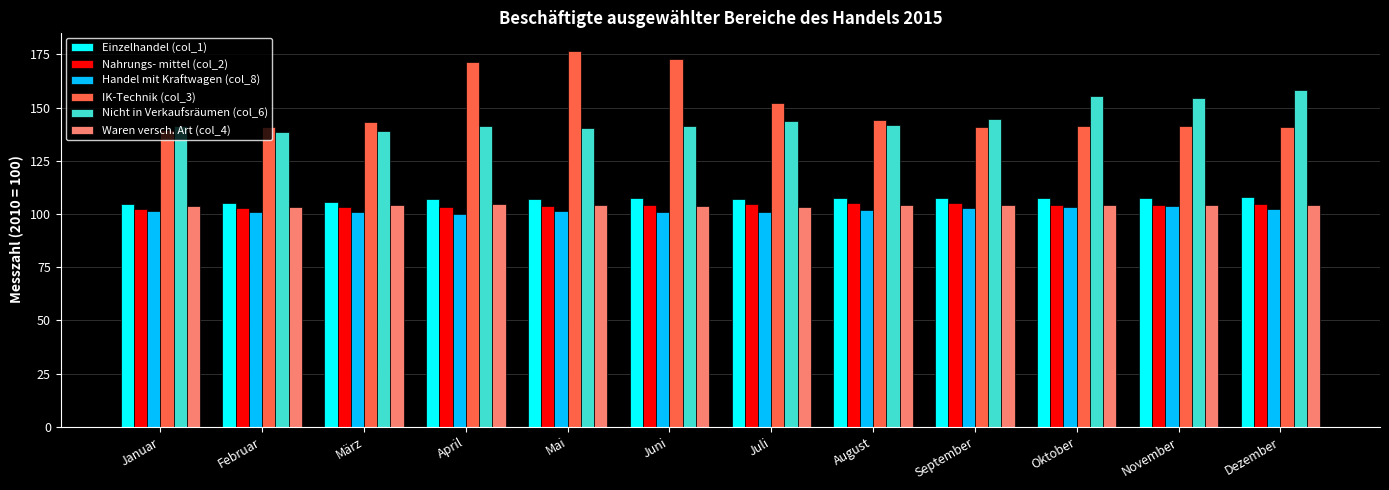

What is the average value of the Nahrungs- mittel (col_2) series?

104.0